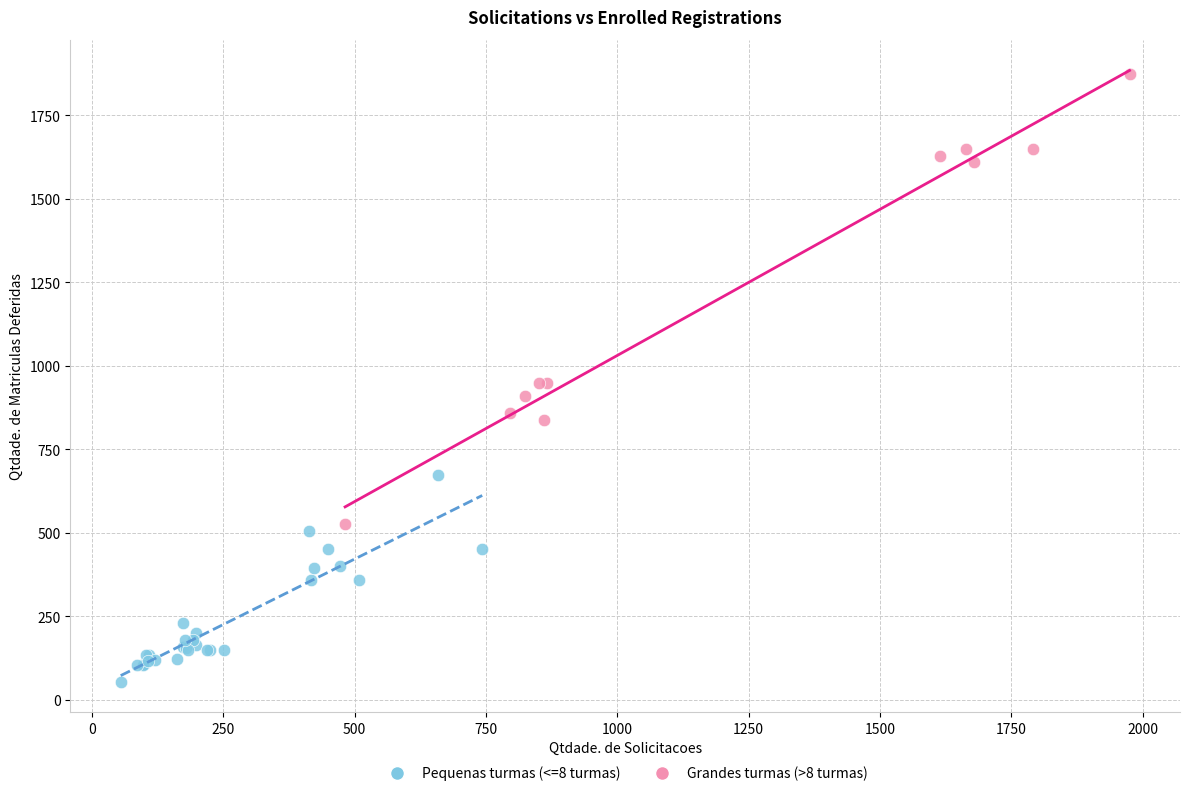

Which series contains the highest Y value?

Grandes turmas (>8 turmas)